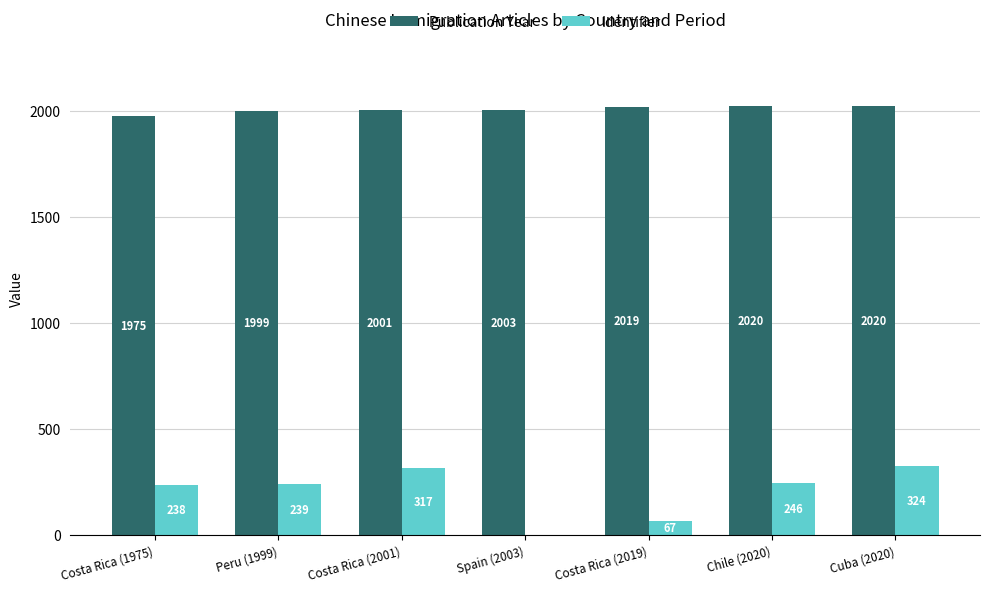

What is the sum of the Publication Year values at Peru (1999) and Cuba (2020)?

4019